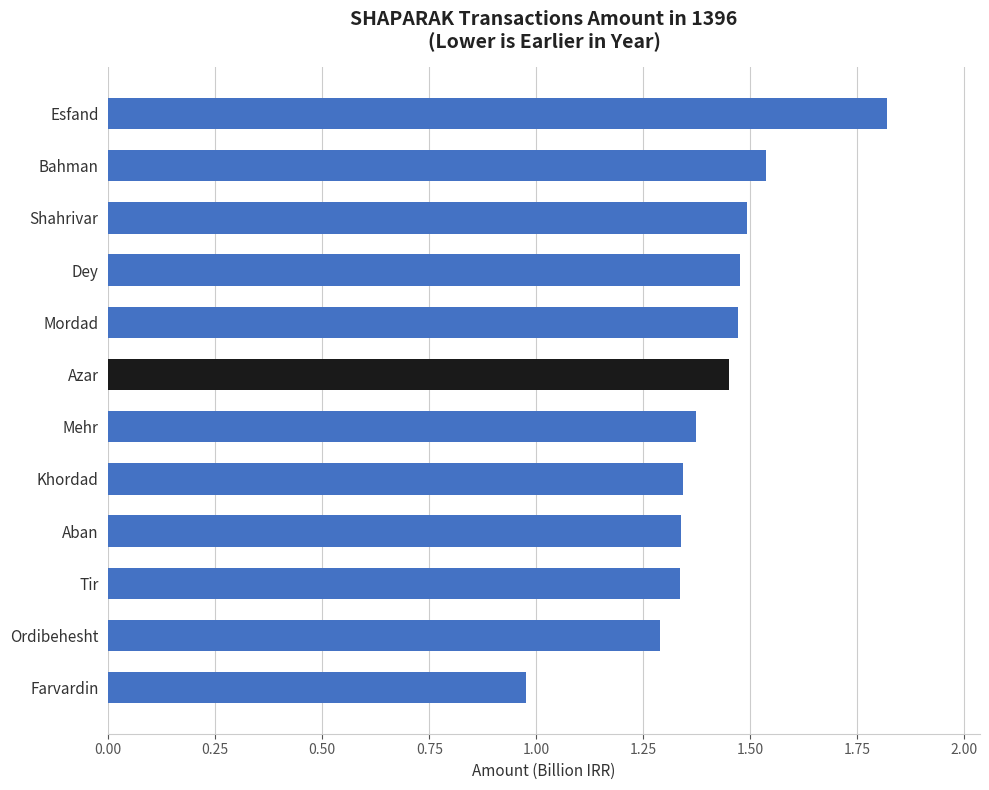

At which category does the chart reach its minimum across all series?

Farvardin